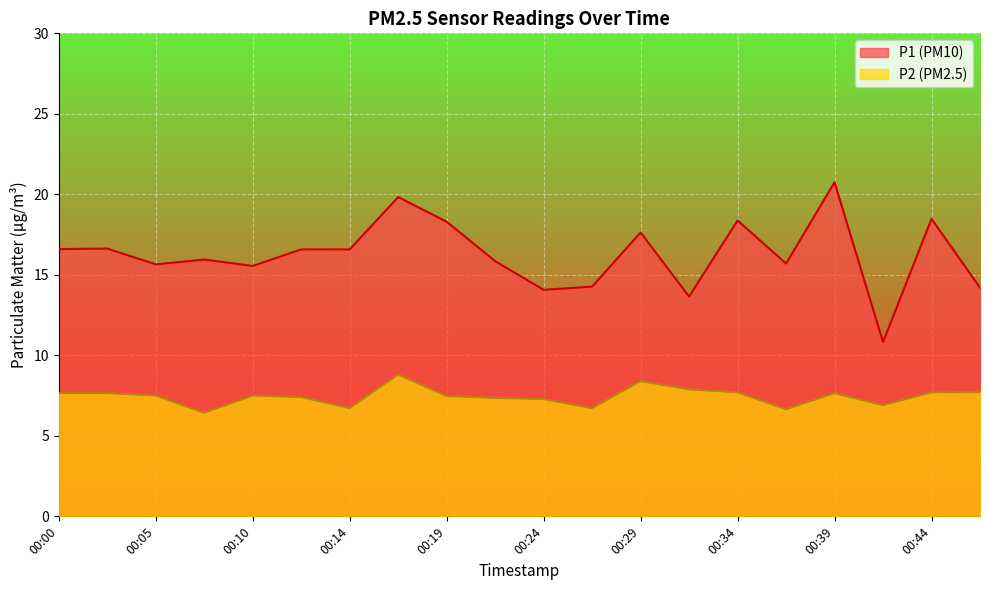

Which series has the largest range (max minus min)?

P1